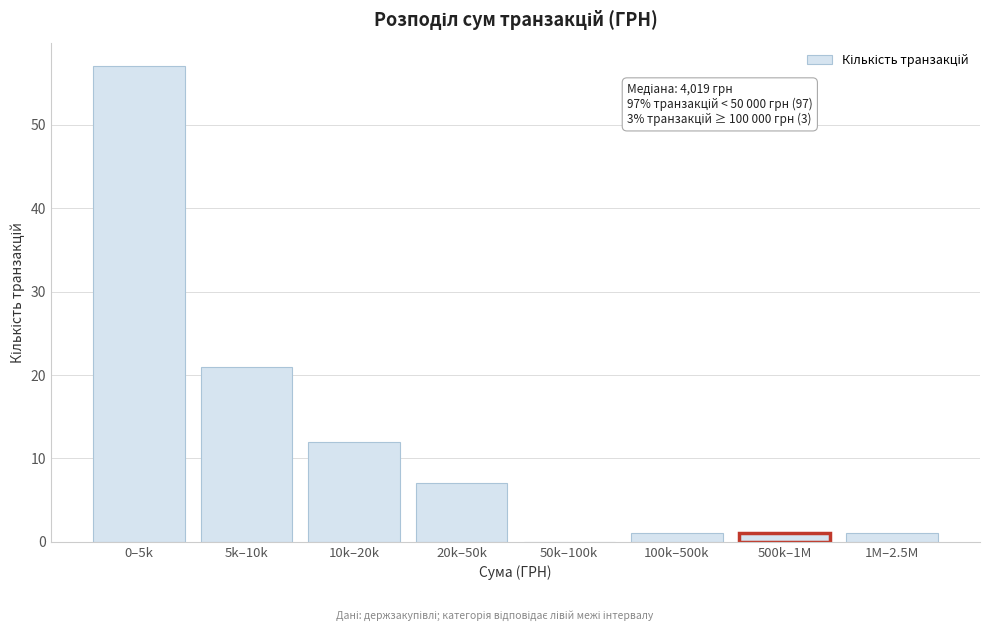

Reading left to right, transcribe all the data shown in this chart.

0–5k=57	5k–10k=21	10k–20k=12	20k–50k=7	50k–100k=0	100k–500k=1	500k–1M=1	1M–2.5M=1